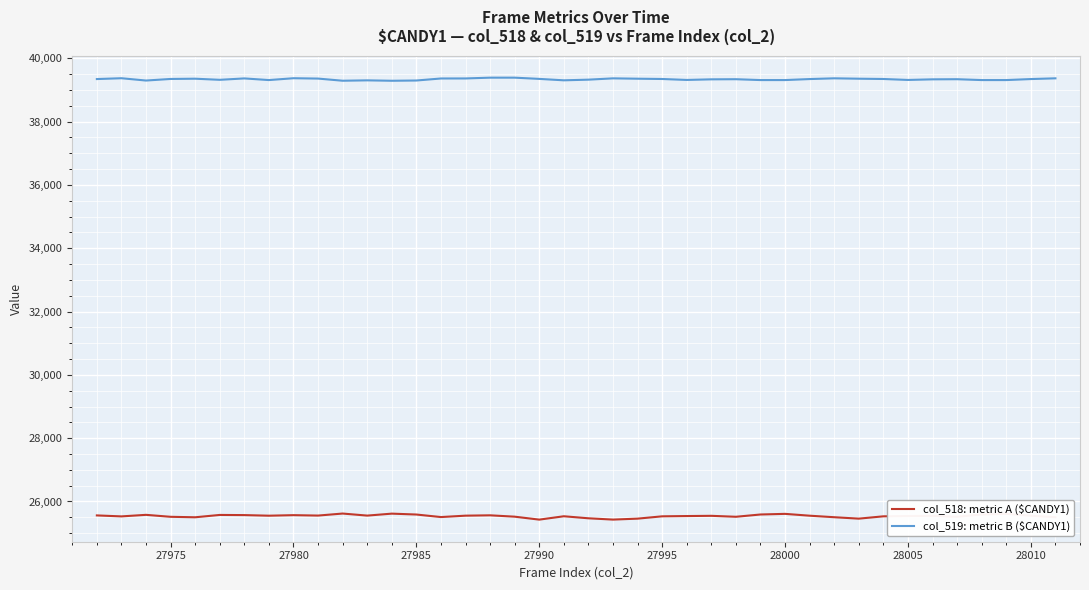

Which series has the widest spread of values?

col_518: metric A ($CANDY1)